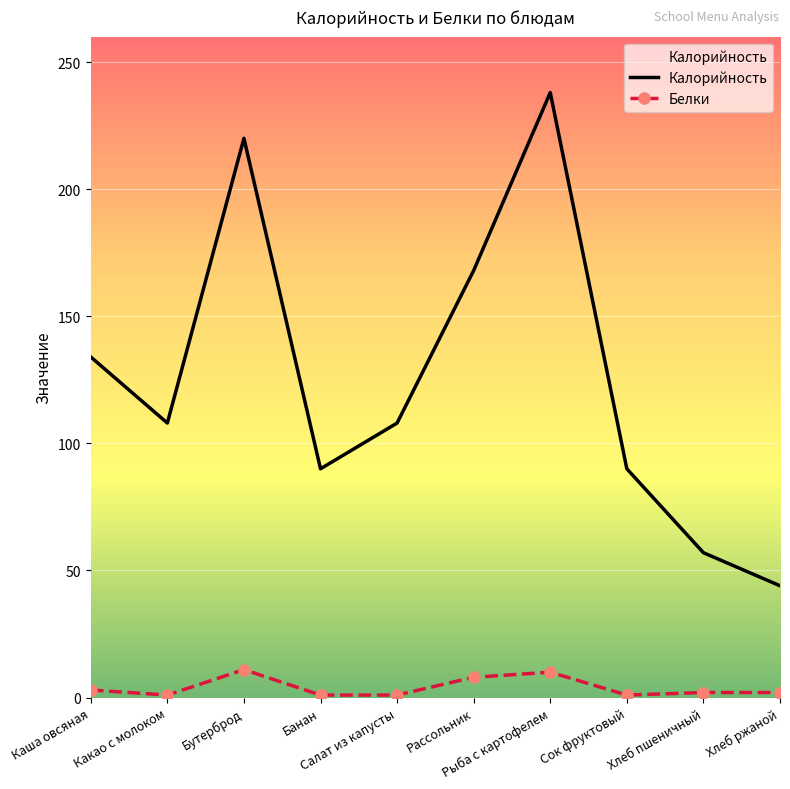

Reading left to right, what are all the values shown in this chart?

Калорийность: Каша овсяная=134	Какао с молоком=108	Бутерброд=220	Банан=90	Салат из капусты=108	Рассольник=168	Рыба с картофелем=238	Сок фруктовый=90	Хлеб пшеничный=57	Хлеб ржаной=44
Белки: Каша овсяная=3	Какао с молоком=1	Бутерброд=11	Банан=1	Салат из капусты=1	Рассольник=8	Рыба с картофелем=10	Сок фруктовый=1	Хлеб пшеничный=2	Хлеб ржаной=2